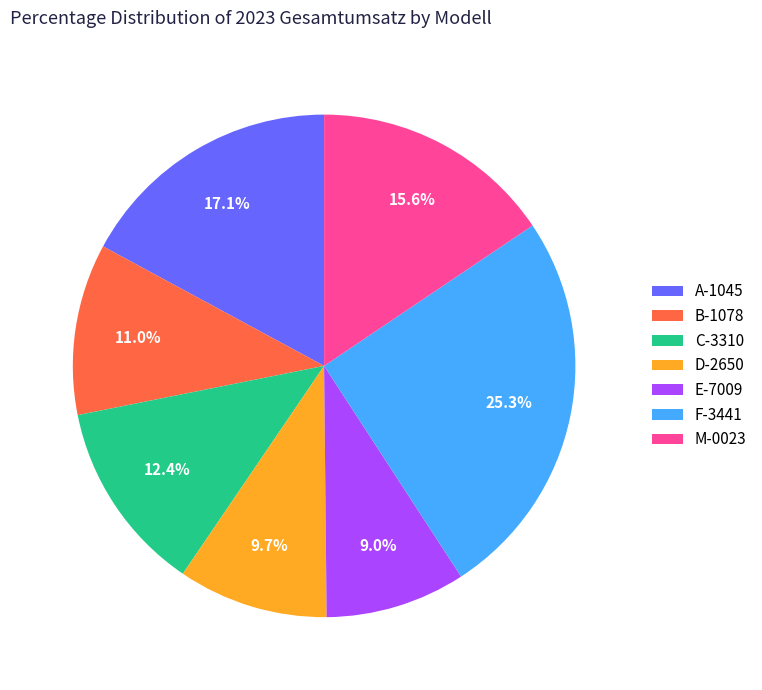

Between B-1078 and D-2650, which is larger?

B-1078